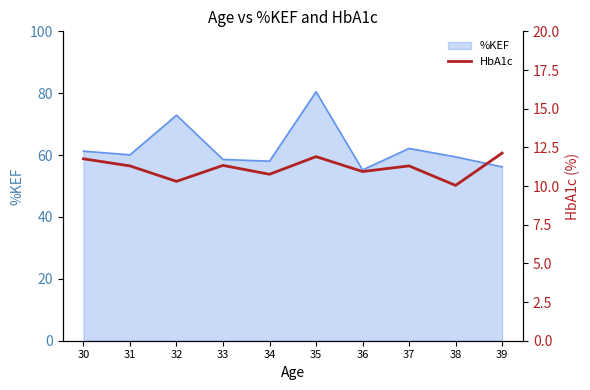

Which category has the lowest value across all series?

38